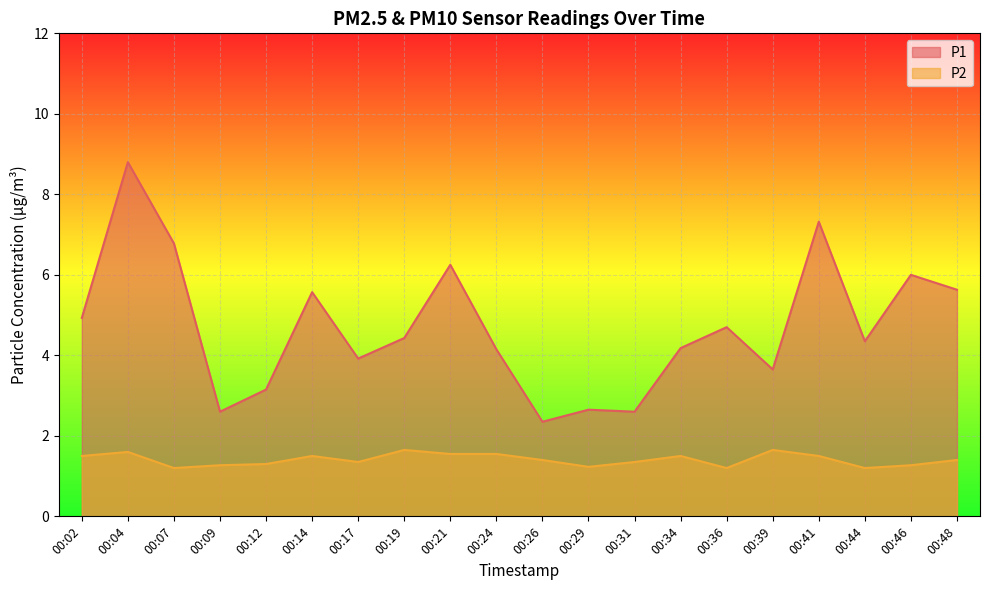

How many lines are shown in the chart?

2